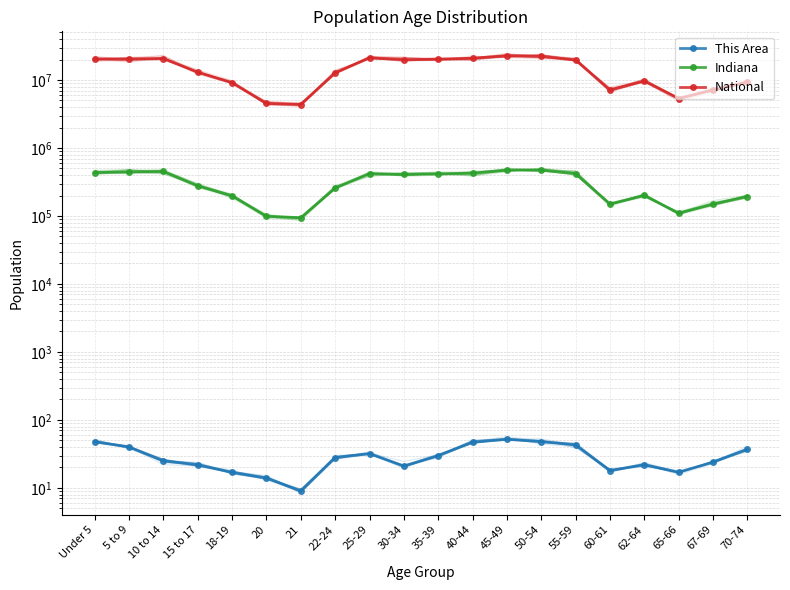

How many values in the National series exceed 19664805?

9